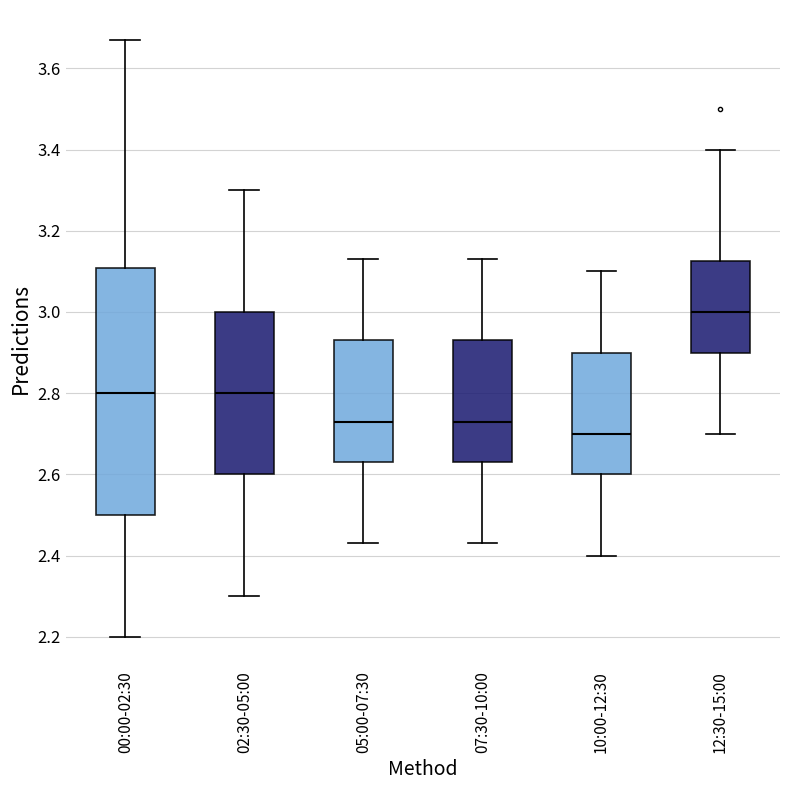

Which box's median line is the highest?

12:30-15:00